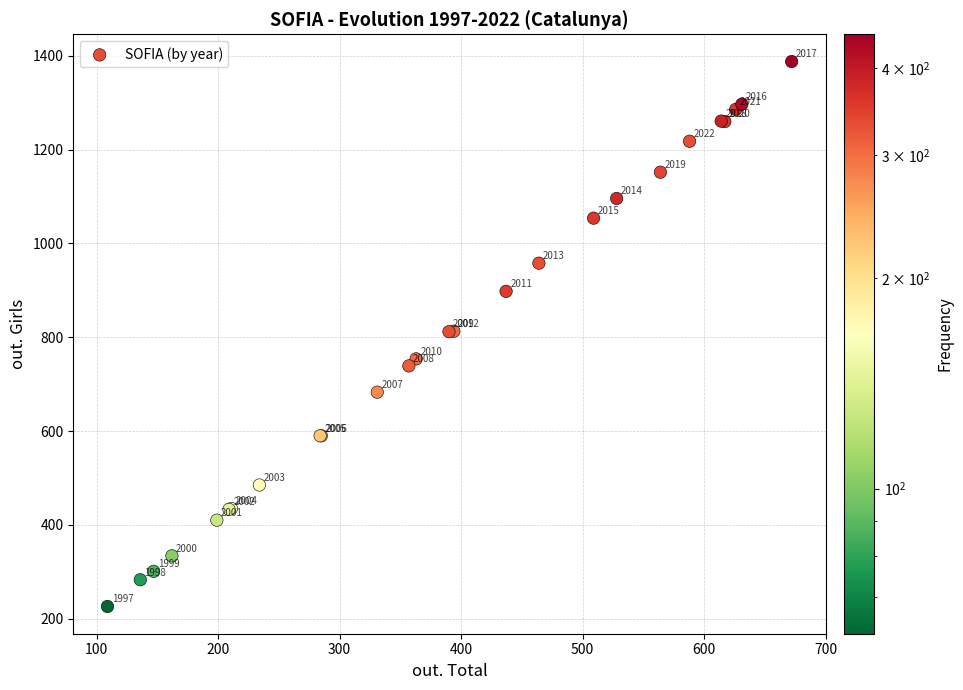

What Y value in the scatter plot is closest to 807?

812